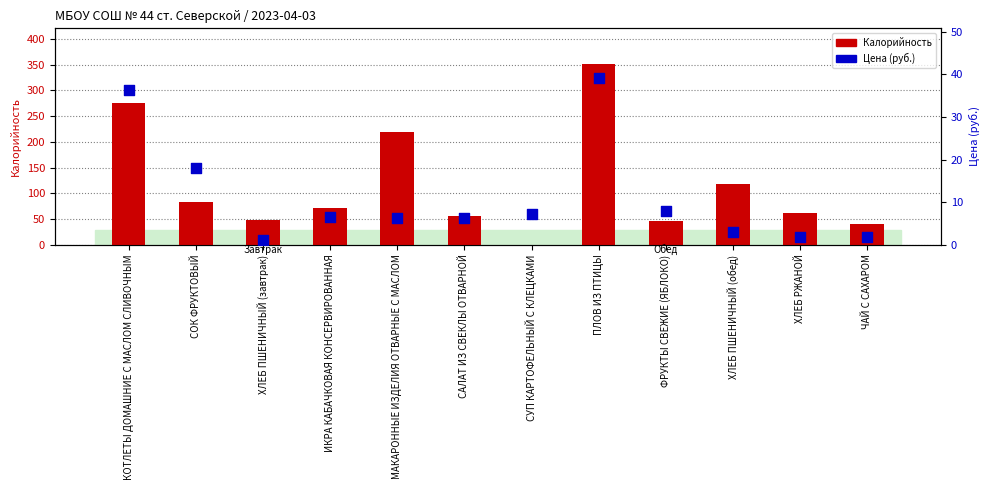

Which series reaches the maximum Y coordinate?

Калорийность